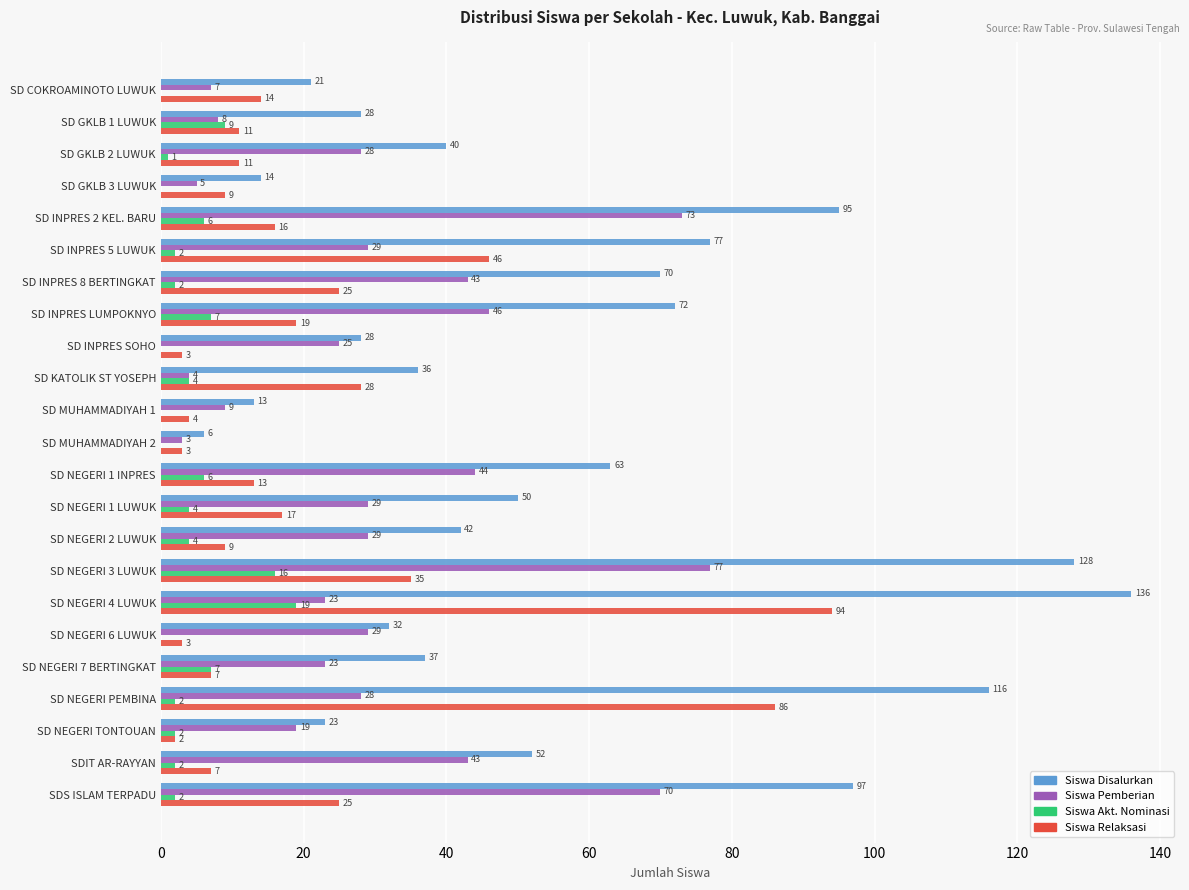

Which category has the highest value in the Siswa Pemberian series?

SD NEGERI 3 LUWUK